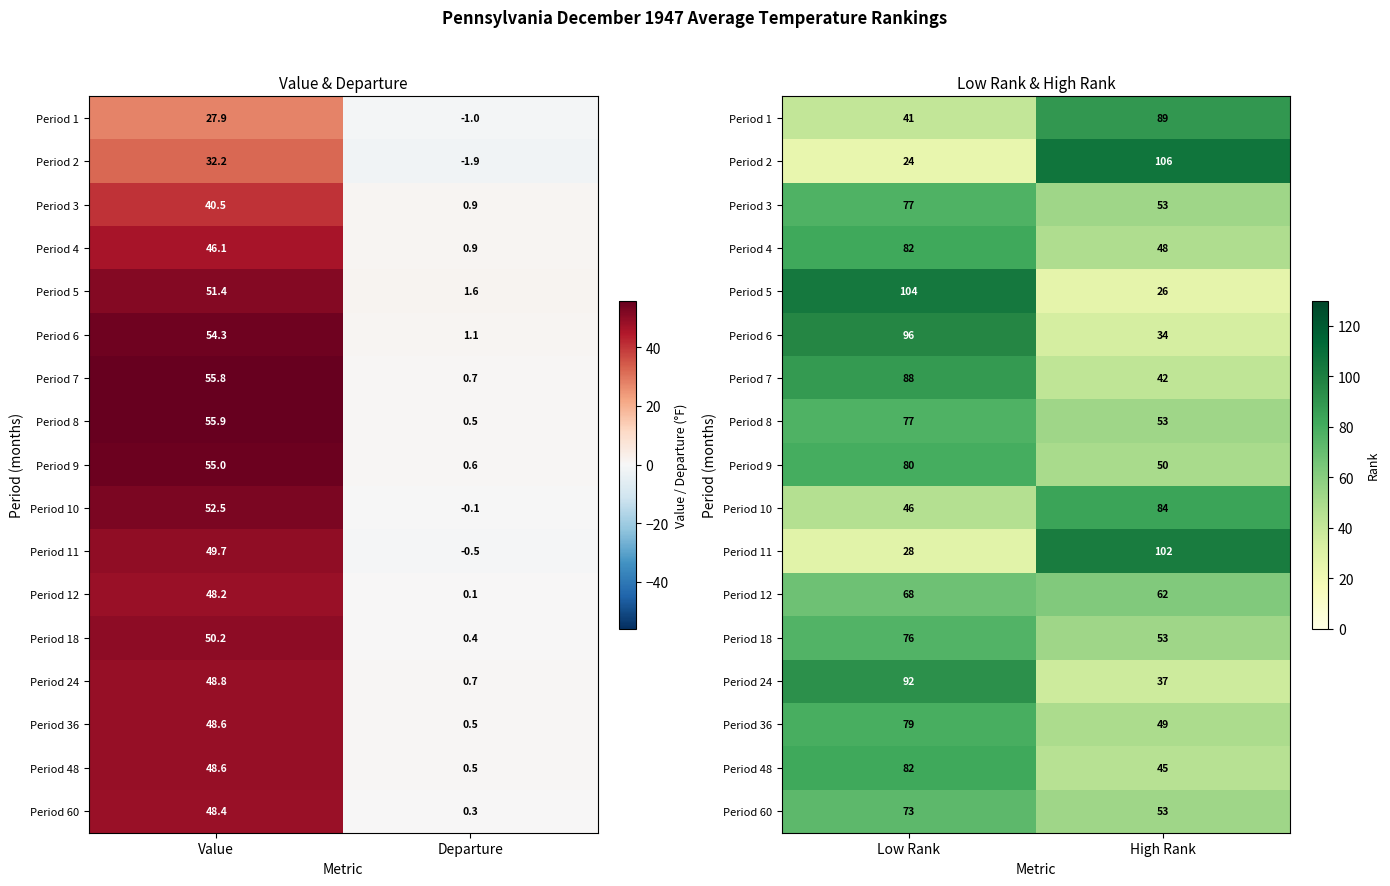

Rank the categories by Period 4 value from lowest to highest.

High Rank, Low Rank